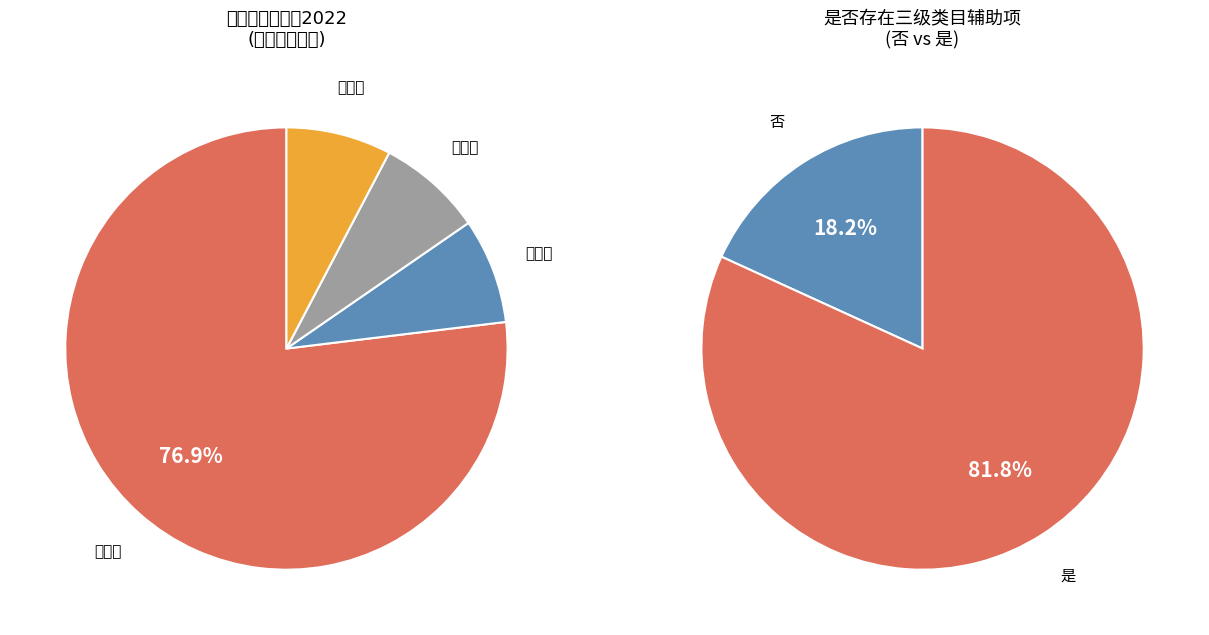

To the nearest percent, what is the combined percentage of 声像类 and 教学类?

85%